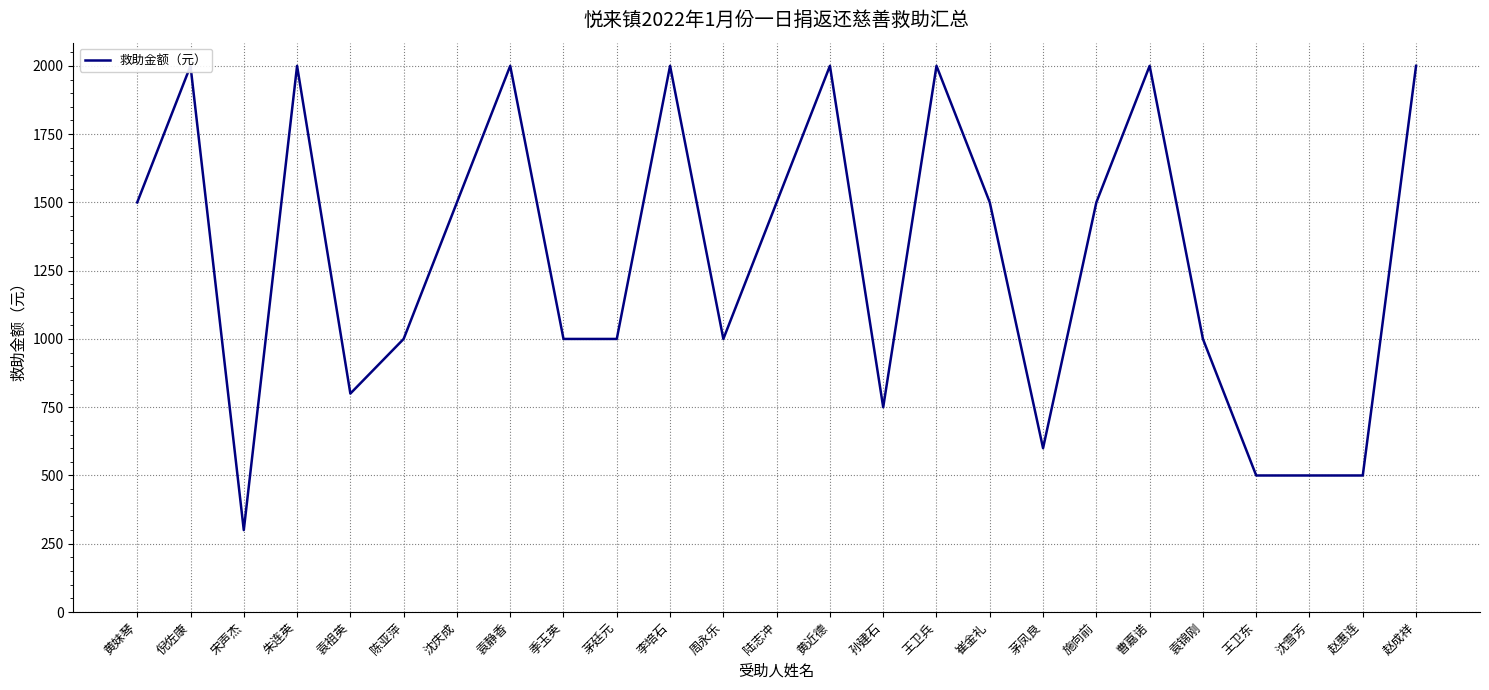

Between 沈雪芳 and 袁锦刚, which is larger?

袁锦刚